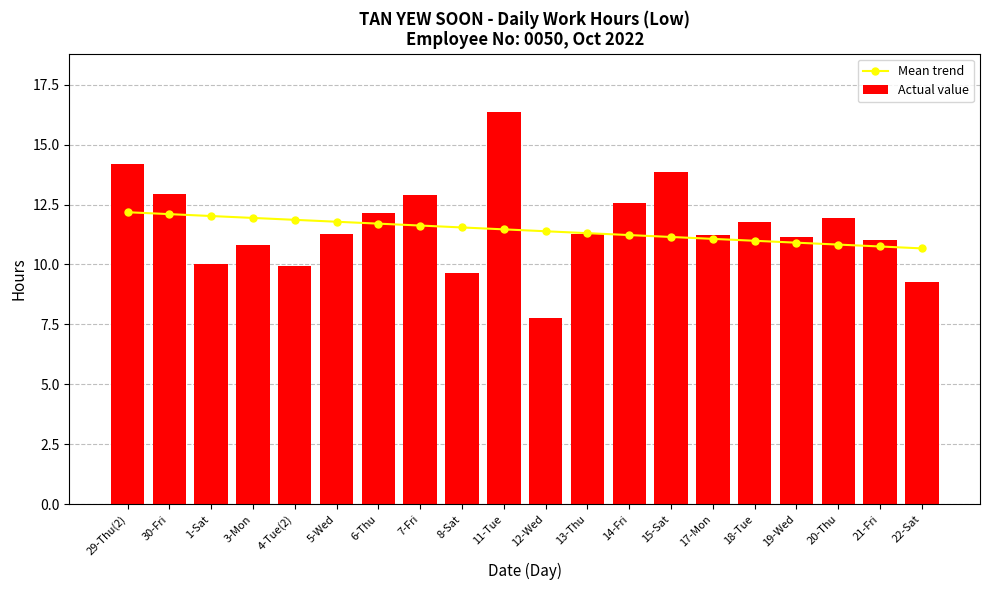

The value of Actual value at 8-Sat is 15.8. True or false?

False